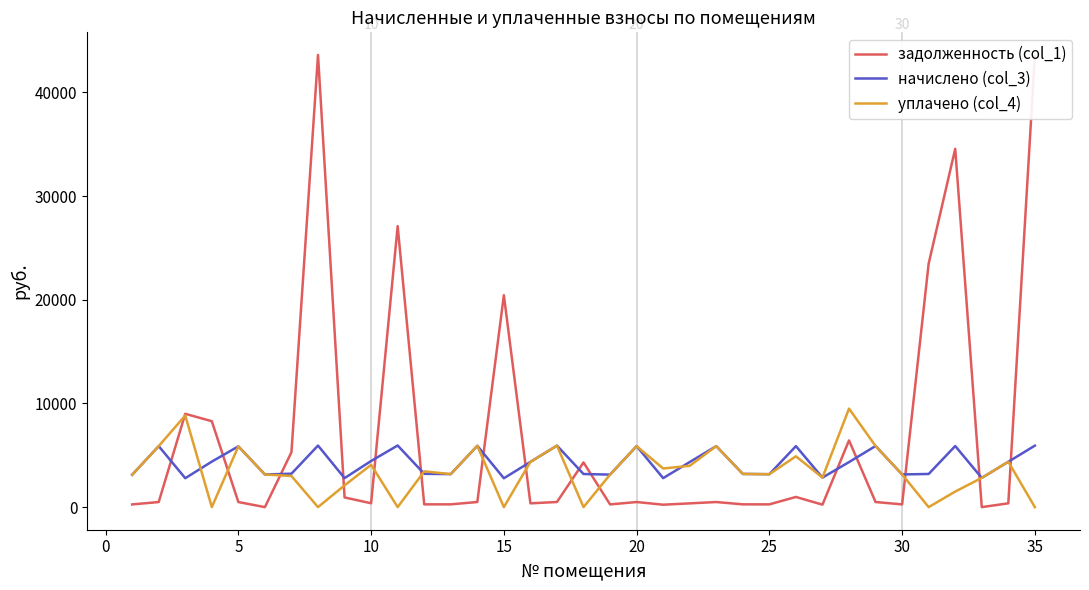

True or false: задолженность (col_1) and начислено (col_3) intersect in this chart.

True